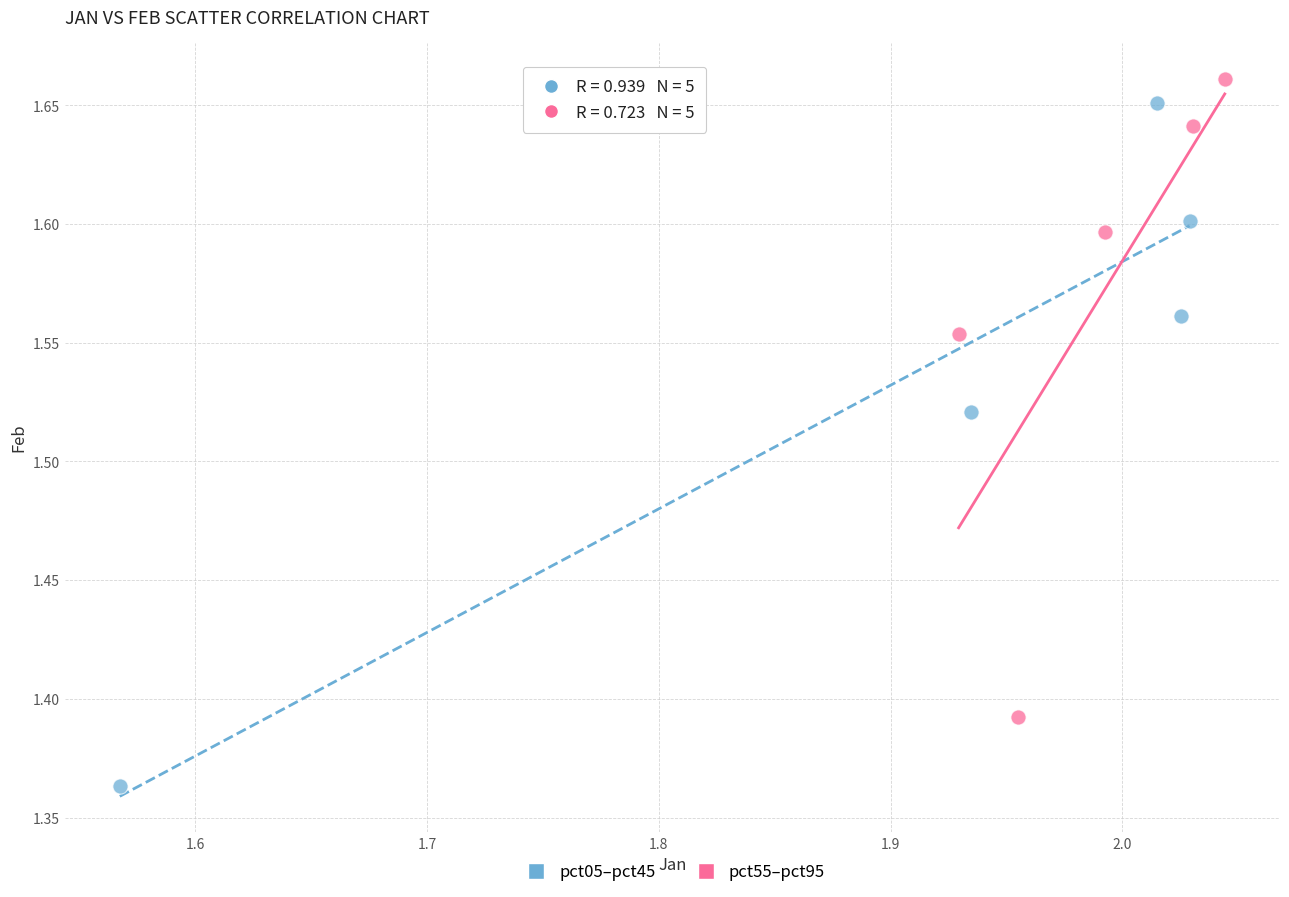

What are all the series names shown in the legend?

pct05–pct45, pct55–pct95